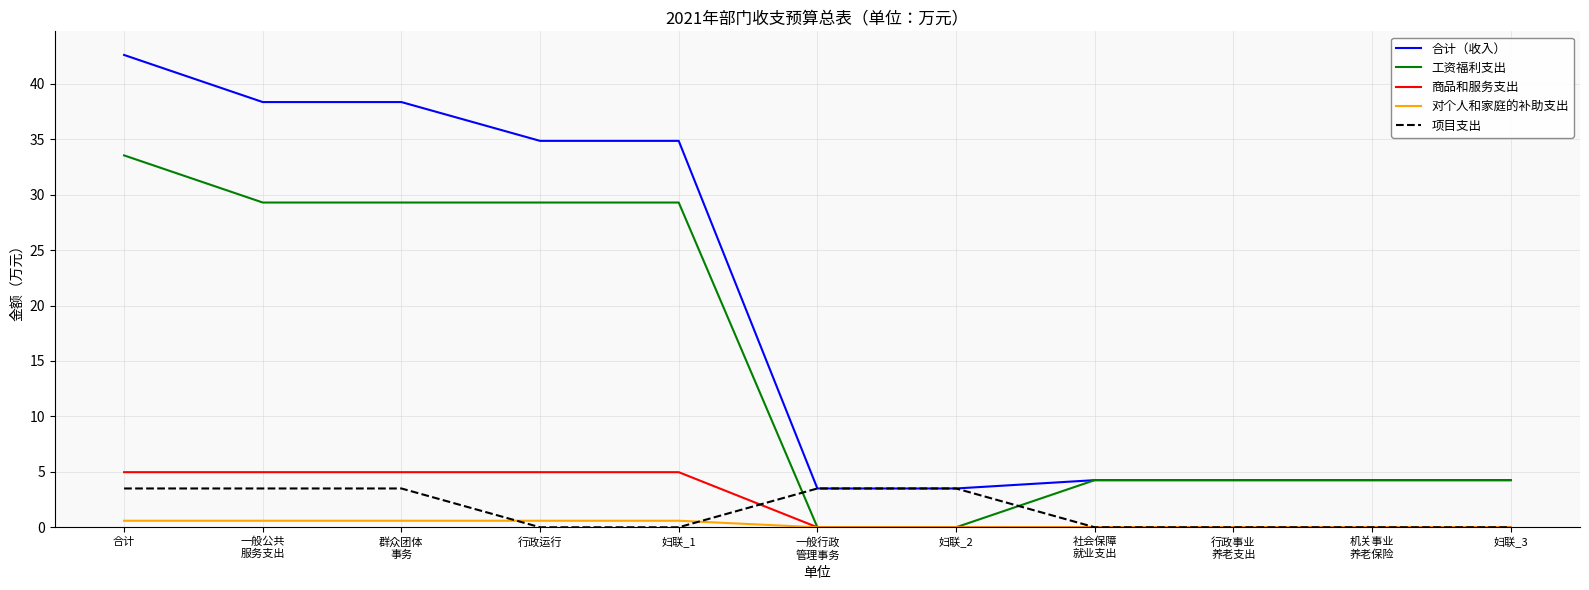

At which category is the sum across all series the highest?

合计